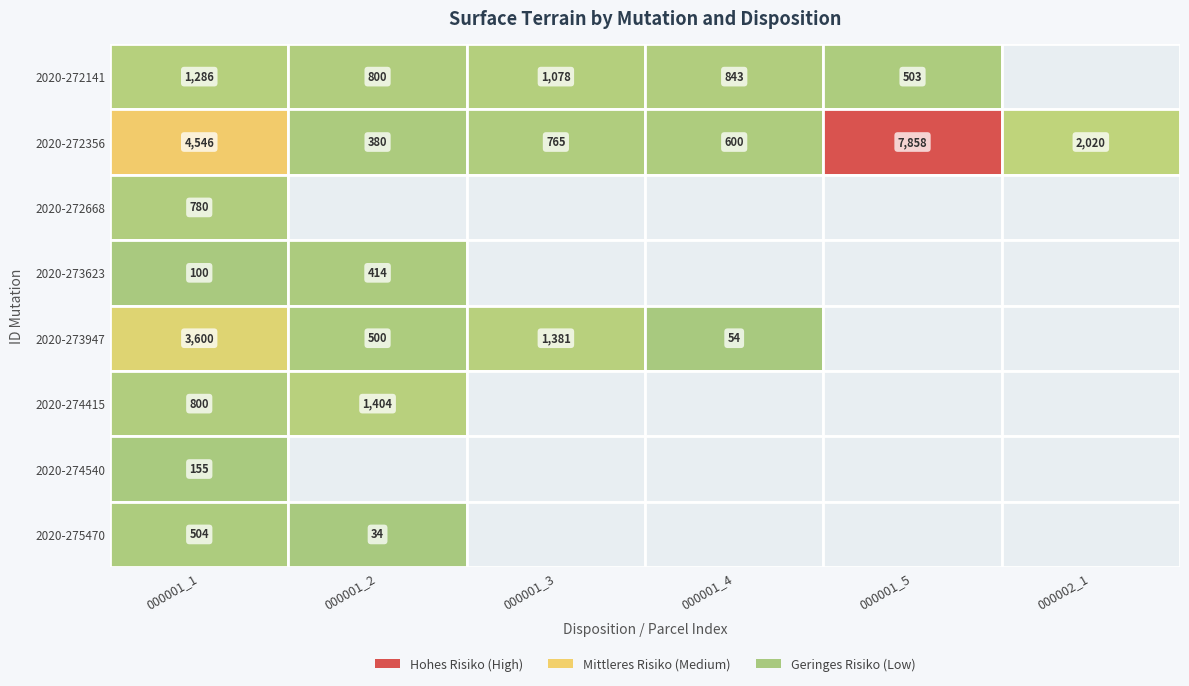

What is the minimum value shown in the chart?

34.0